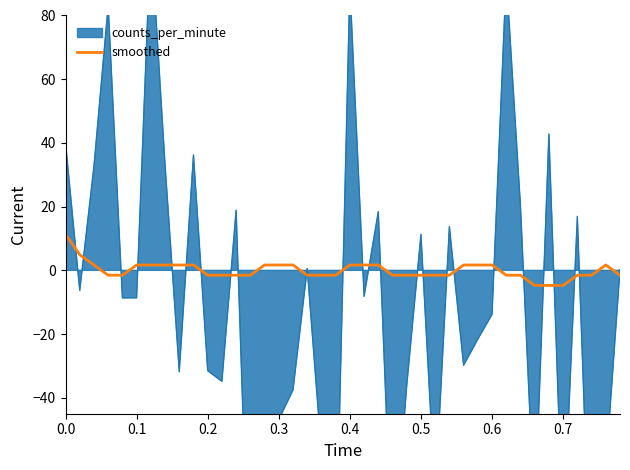

How many values are below -1?

22